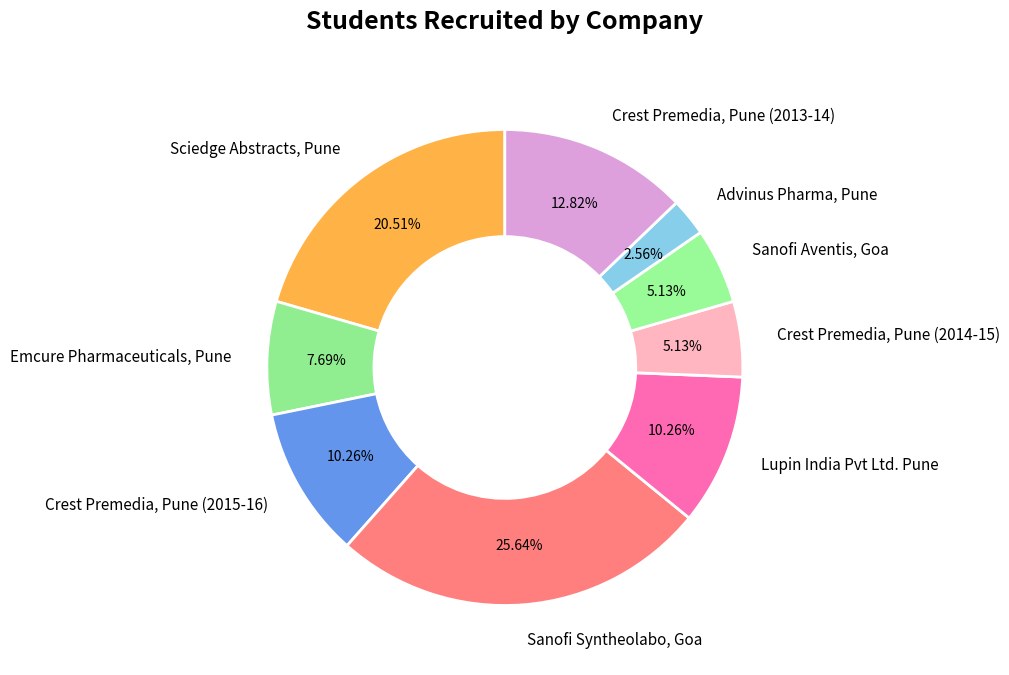

What is the largest slice in the pie chart?

Sanofi Syntheolabo, Goa